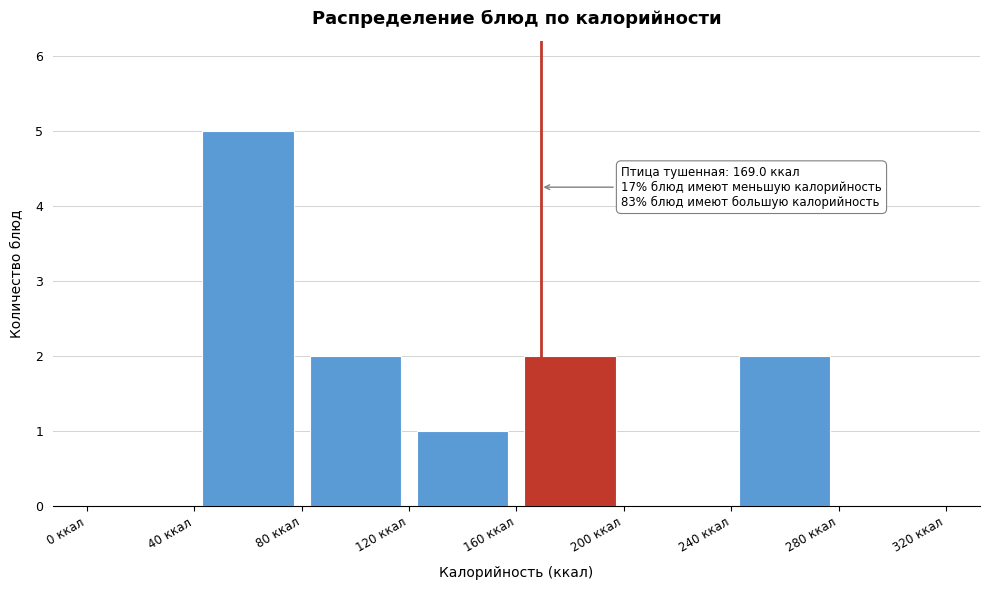

Which range on the x-axis has the tallest bar?

40 to 80